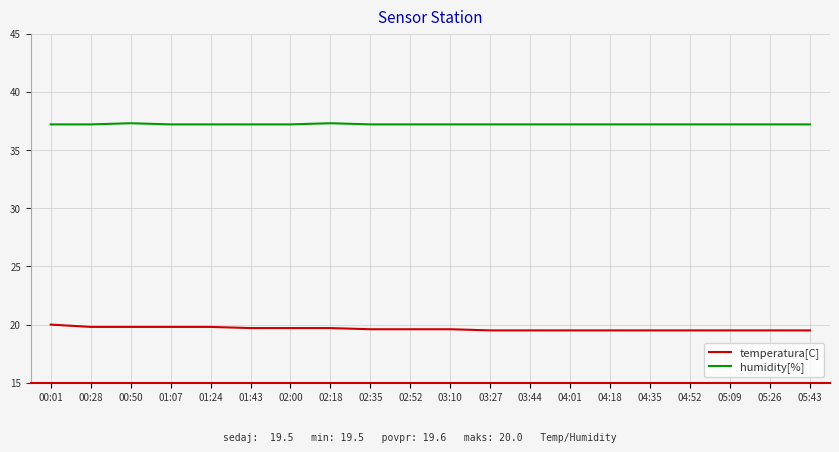

True or false: temperatura[C] has a value of 4.8 at 04:35.

False